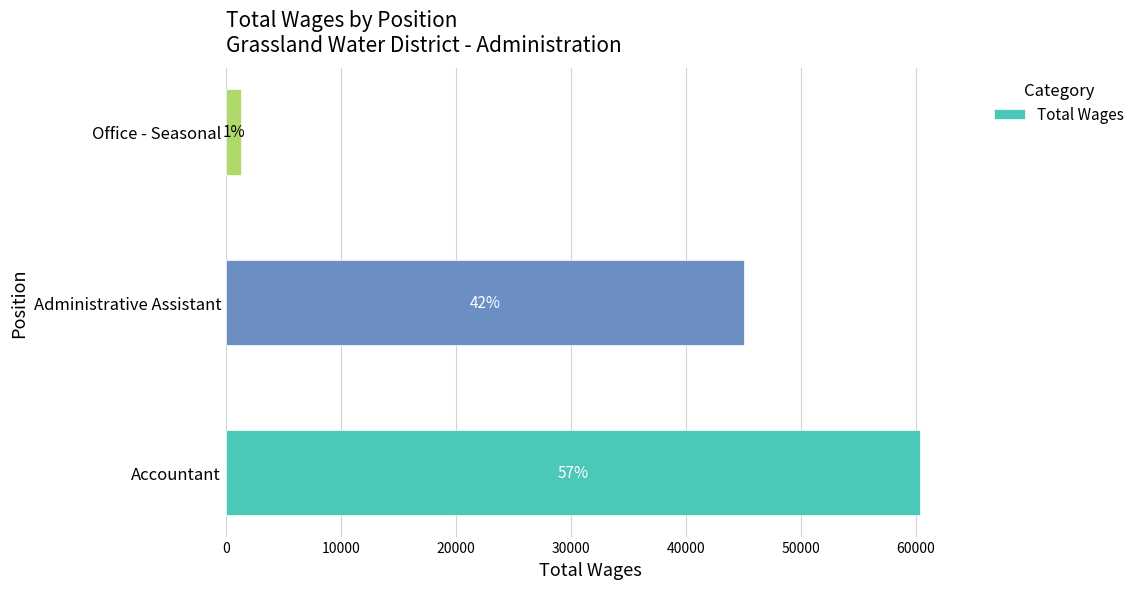

Are the bars horizontal?

Yes